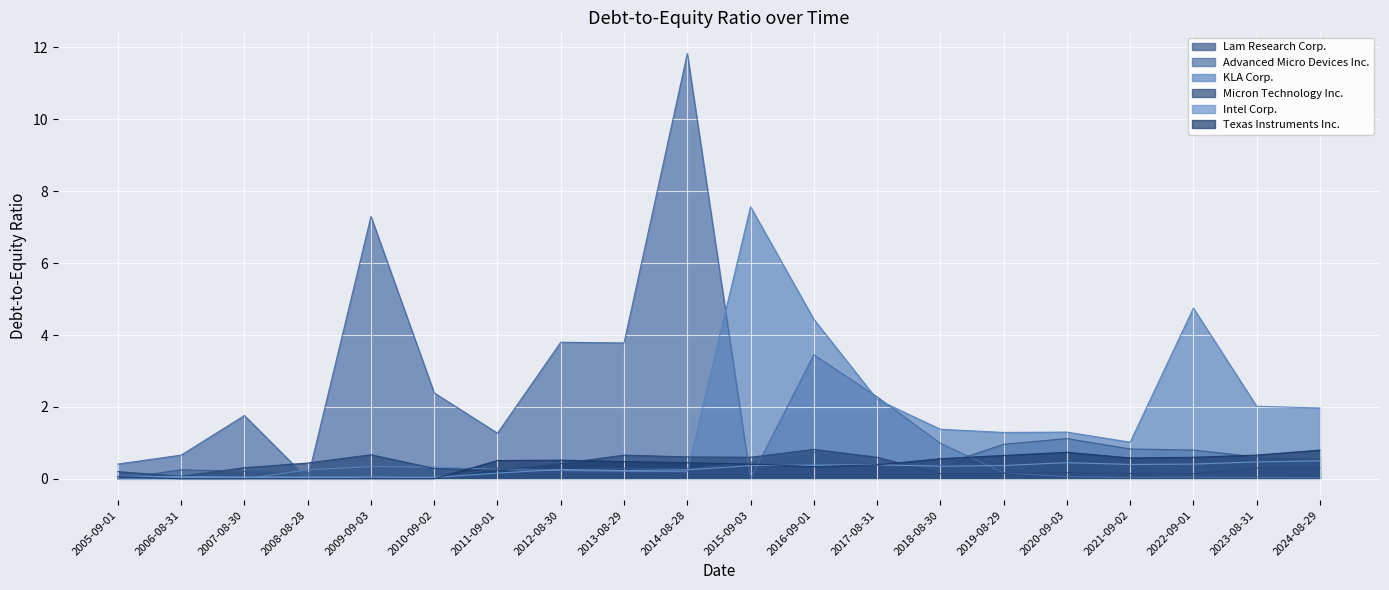

At how many categories does at least one series exceed 8?

1